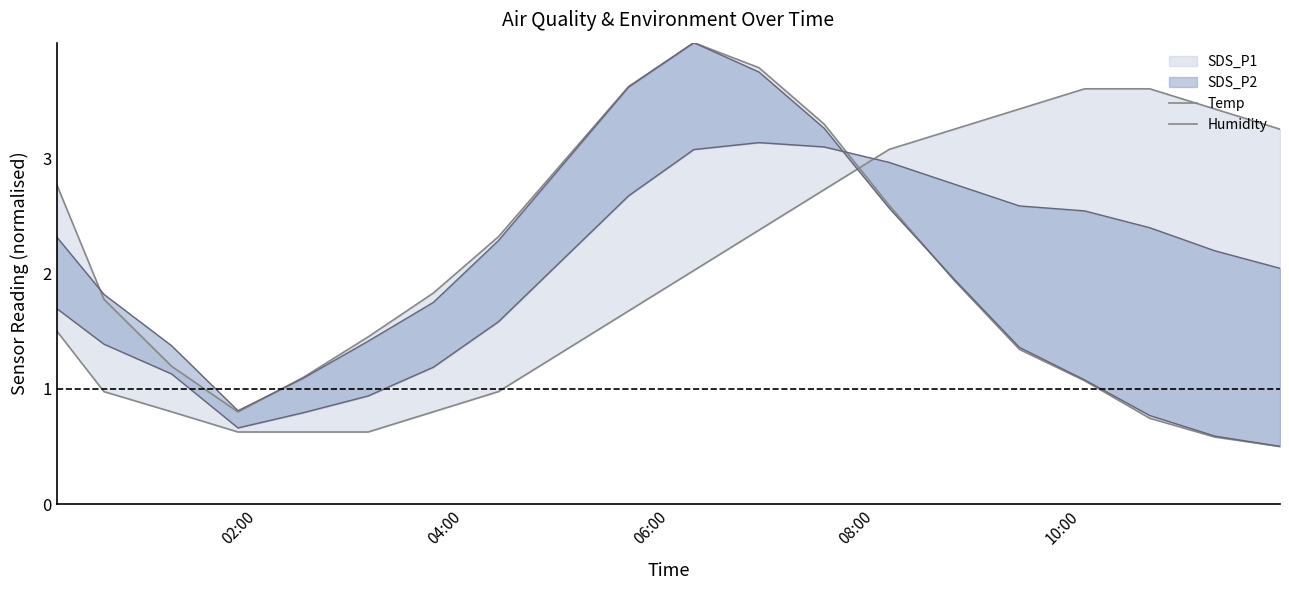

Reading right to left, what are all the values shown in this chart?

Temp: 0.5	0.6	0.7	1.1	1.3	1.9	2.6	3.3	3.8	4.0	3.6	3.0	2.3	1.8	1.4	1.1	0.8	1.2	1.8	2.8
Humidity: 3.2	3.4	3.6	3.6	3.4	3.2	3.1	2.7	2.4	2.0	1.7	1.3	1.0	0.8	0.6	0.6	0.6	0.8	1.0	1.5